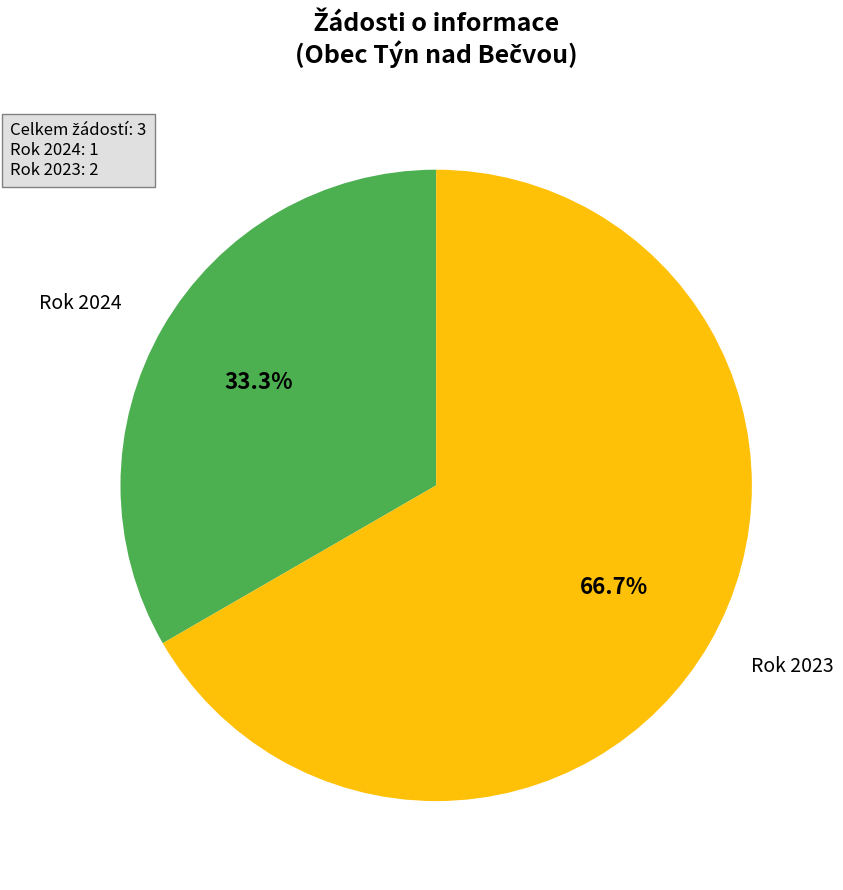

Is there a majority slice in this chart?

Yes